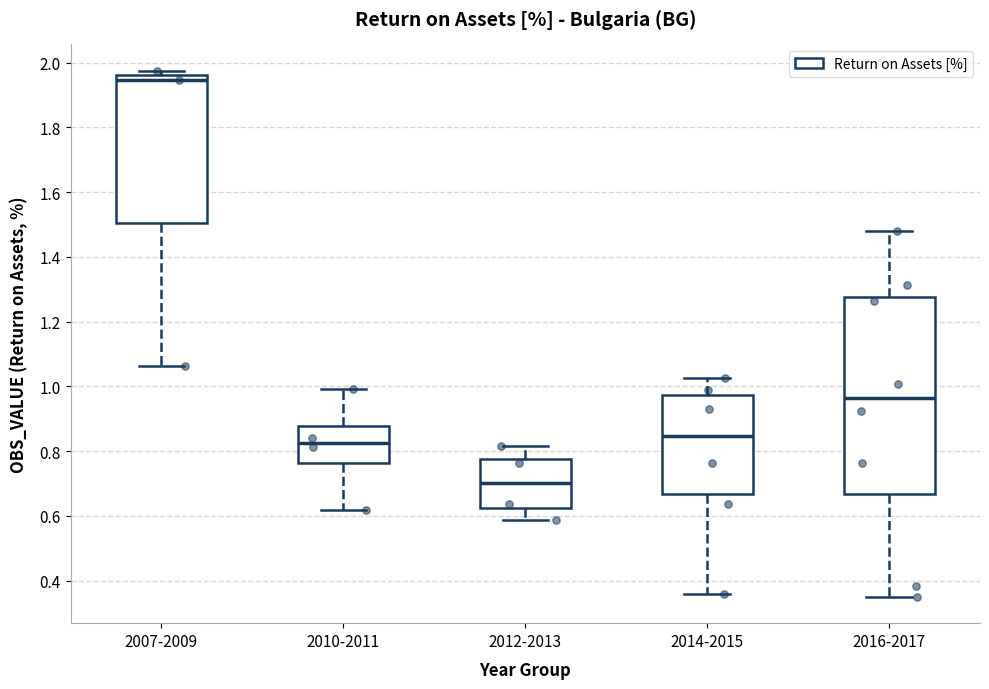

Reading left to right, transcribe this box plot: for each box, give where its median line is, the range the box spans, and where its two whiskers end, as read against the y-axis. The values are not printed on the chart, so give them approximately, as read against the axis.

2007-2009: median 1.94, box 1.50 to 1.96, whiskers 1.06 to 1.98
2010-2011: median 0.82, box 0.76 to 0.88, whiskers 0.62 to 1.00
2012-2013: median 0.70, box 0.62 to 0.78, whiskers 0.58 to 0.82
2014-2015: median 0.84, box 0.66 to 0.98, whiskers 0.36 to 1.02
2016-2017: median 0.96, box 0.66 to 1.28, whiskers 0.36 to 1.48